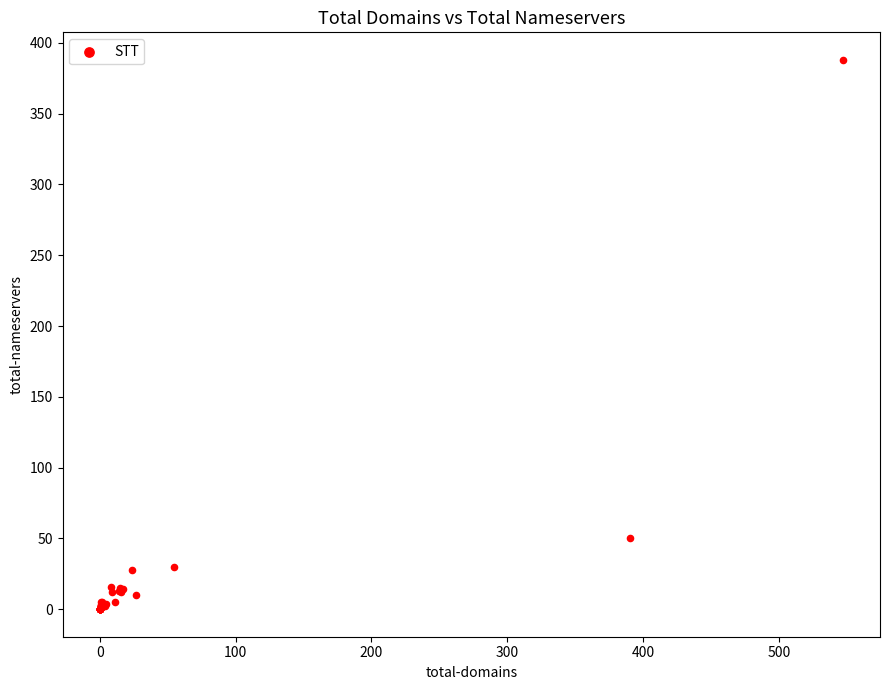

What Y value in the scatter plot is closest to 194?

50